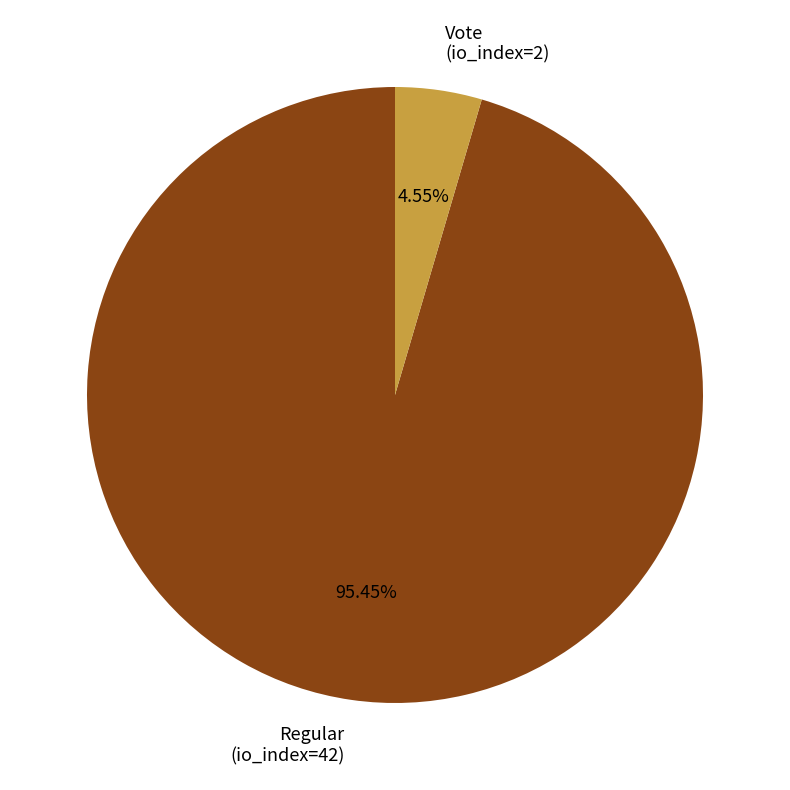

To the nearest percent, what is the combined percentage of Regular (io_index=42) and Vote (io_index=2)?

100%